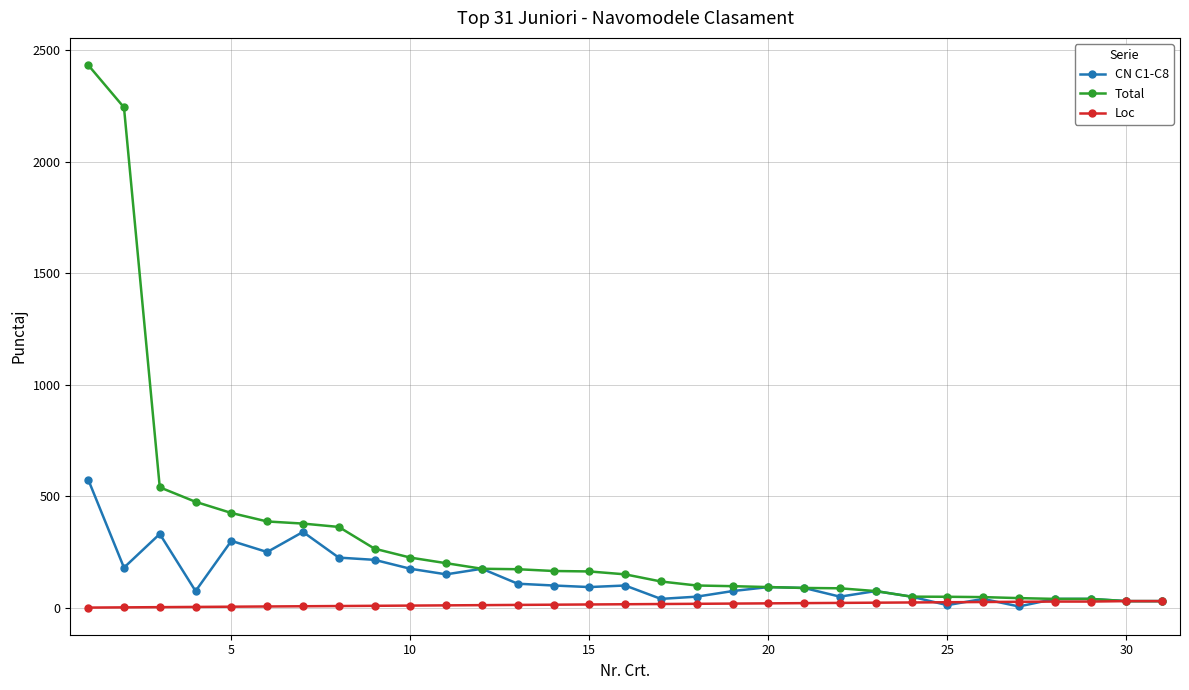

What are all the series names shown in the legend?

CN C1-C8, Total, Loc